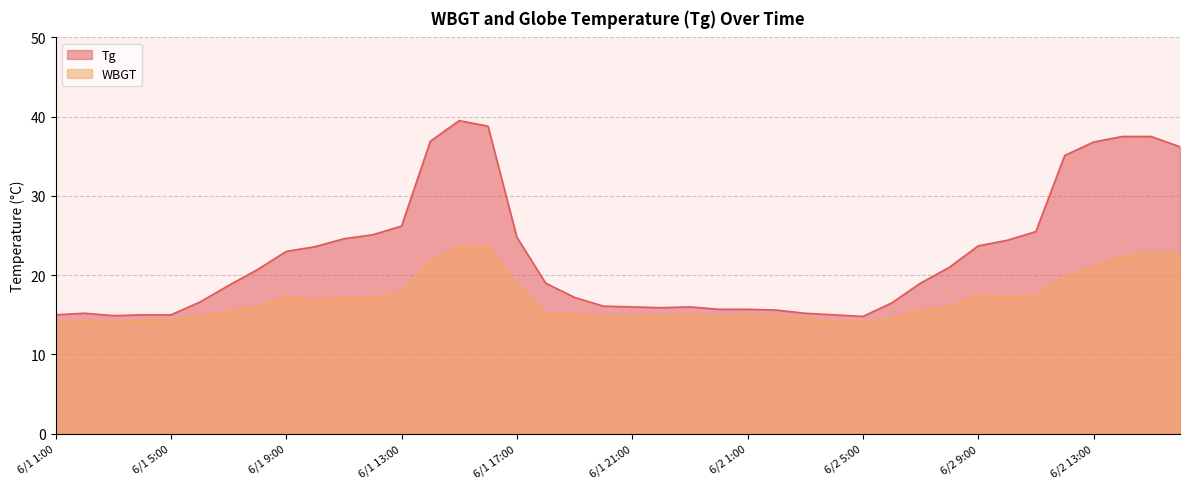

Count the number of data series in this chart.

2